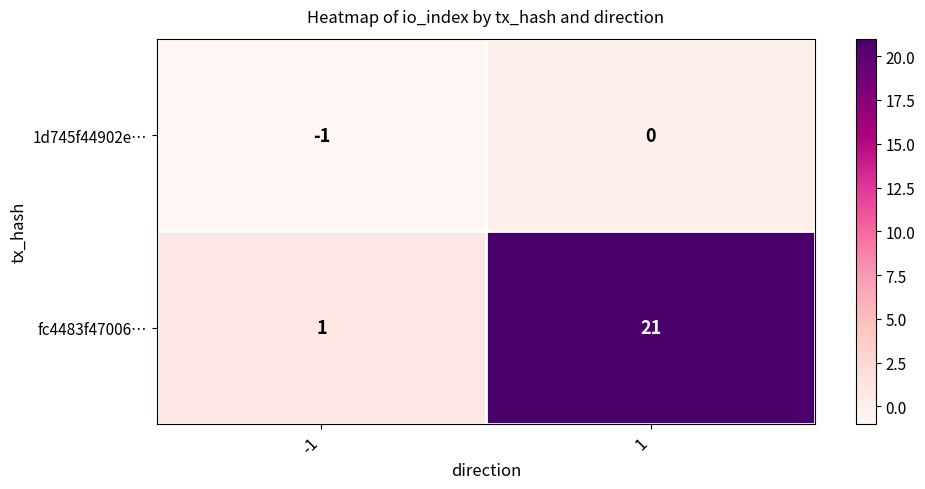

Which series has the largest total across all categories?

fc4483f47006…